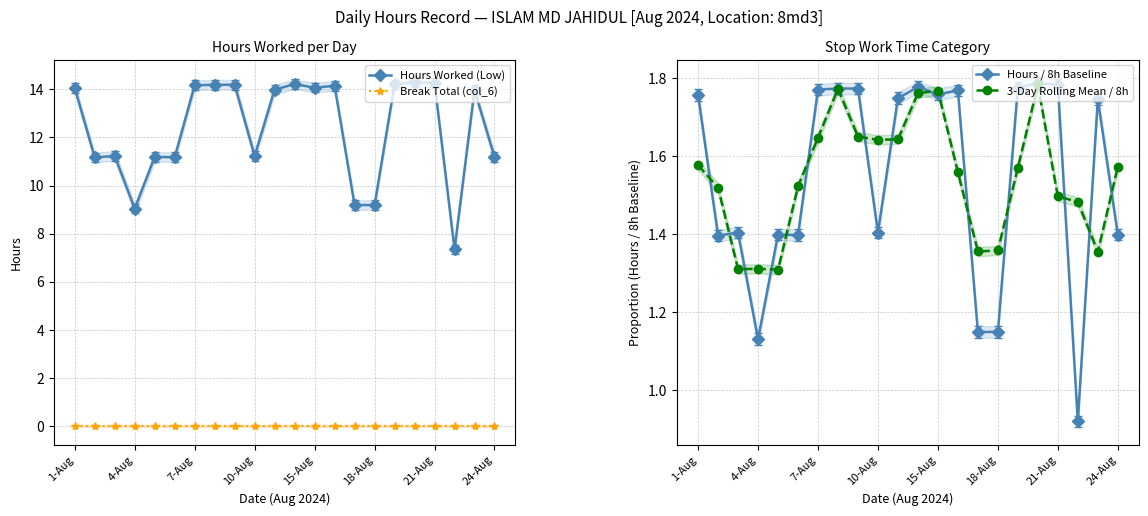

At how many categories does at least one series exceed 3?

22